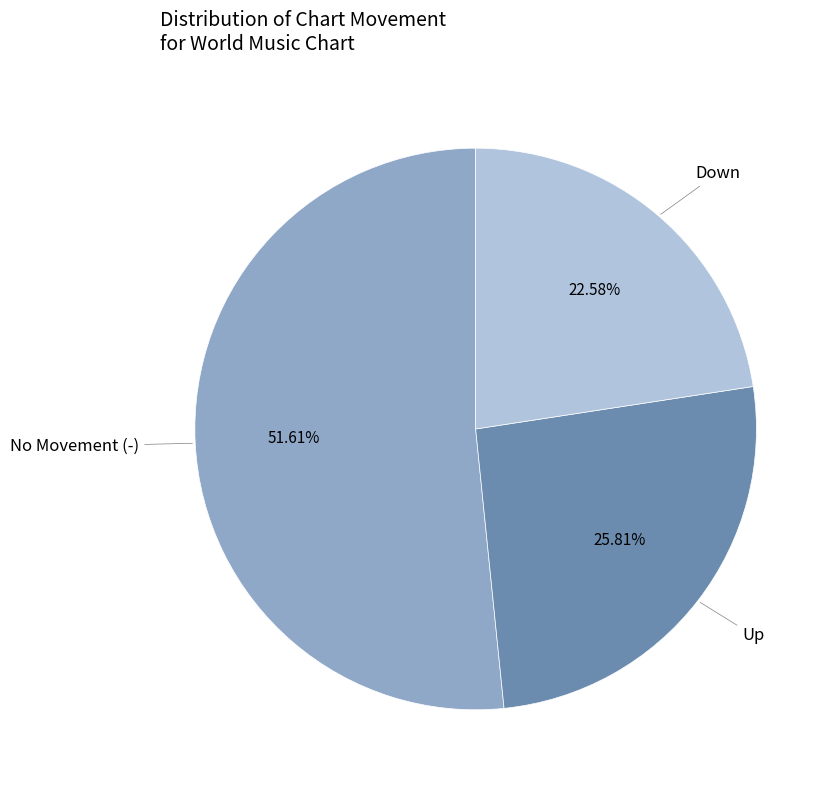

Is the sum of Down and Up greater than half?

No